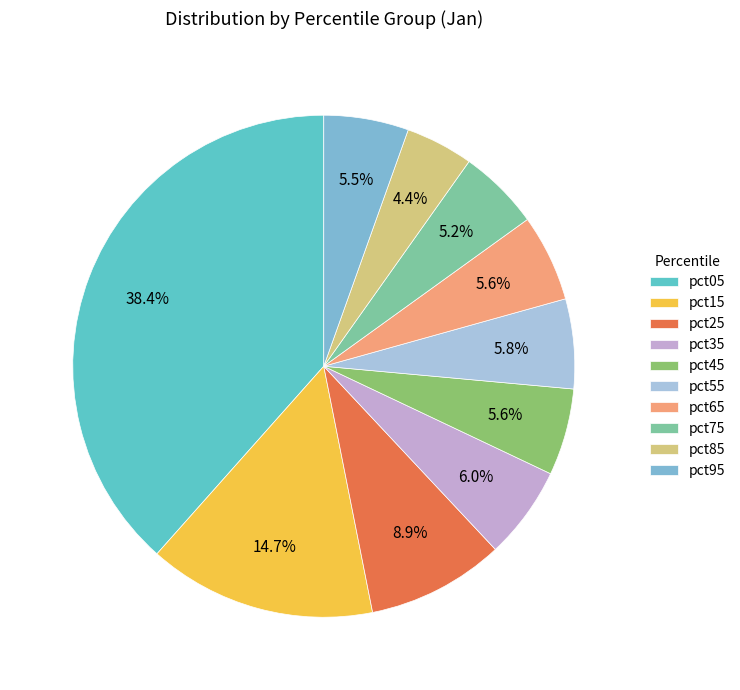

The pct45 slice represents 6% of the pie. True or false?

True